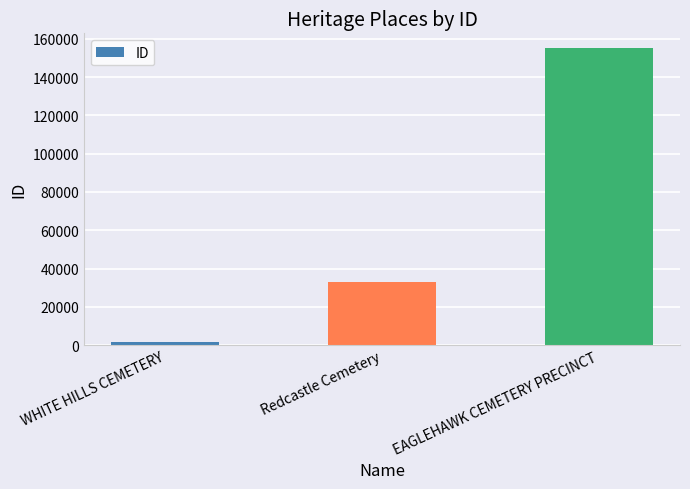

At which category does the chart reach its minimum across all series?

WHITE HILLS CEMETERY